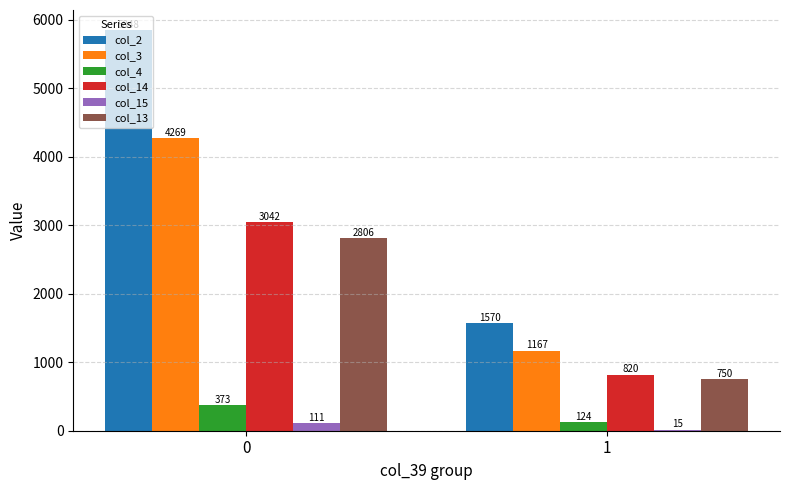

Which series changed the most between 0 and 1?

col_2